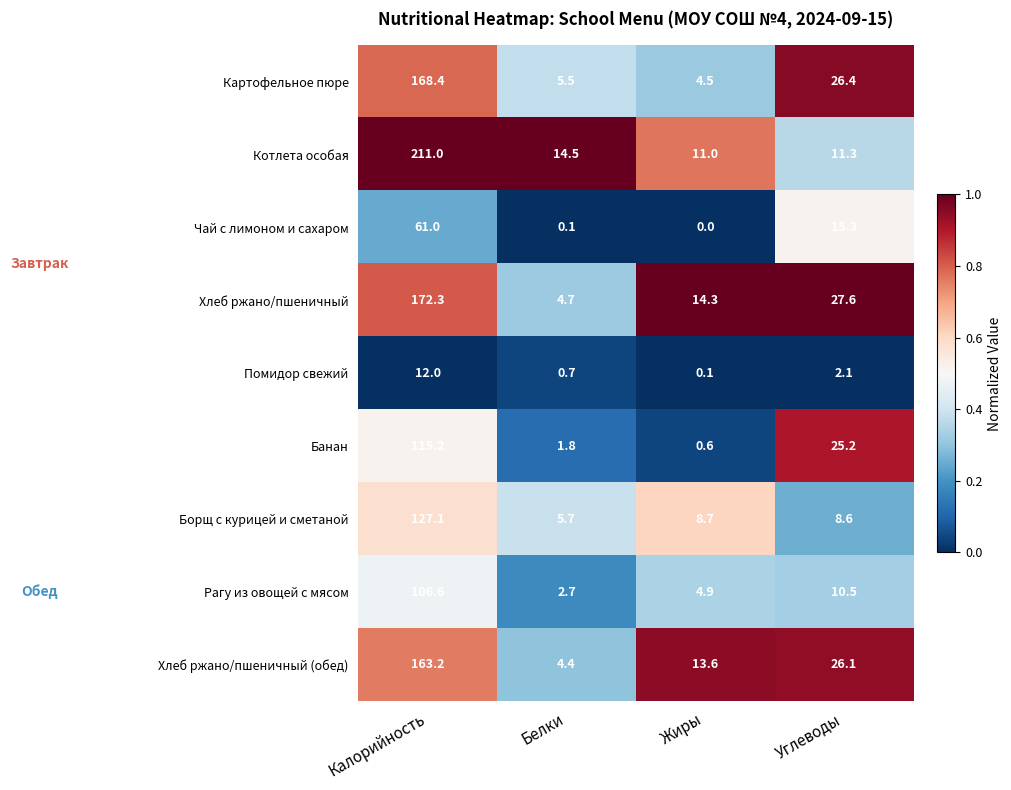

Which series has the largest range (max minus min)?

Котлета особая